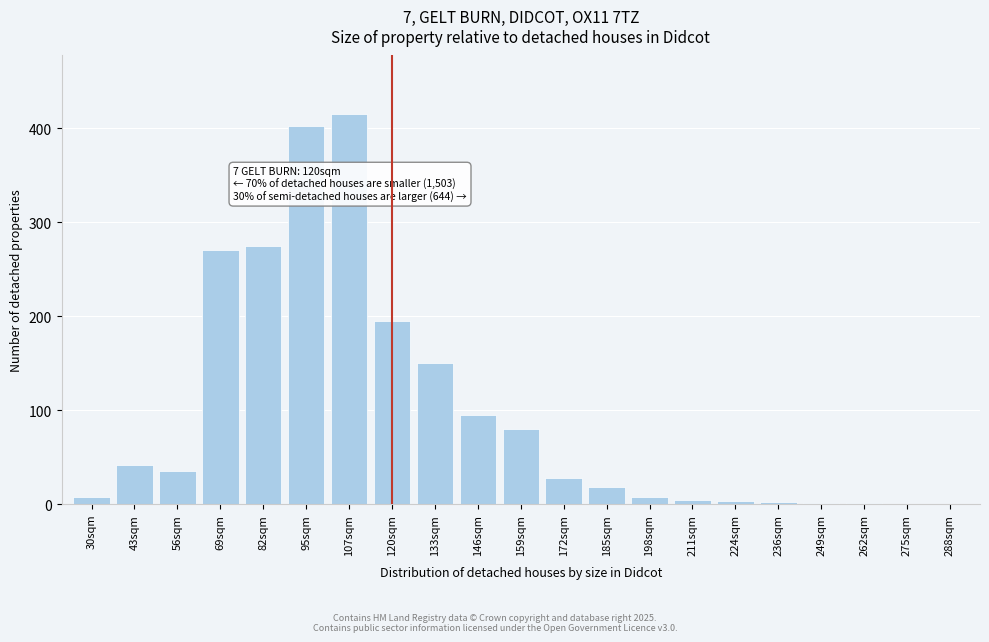

Approximately how many times larger is the value at 56sqm compared to 43sqm?

0.8